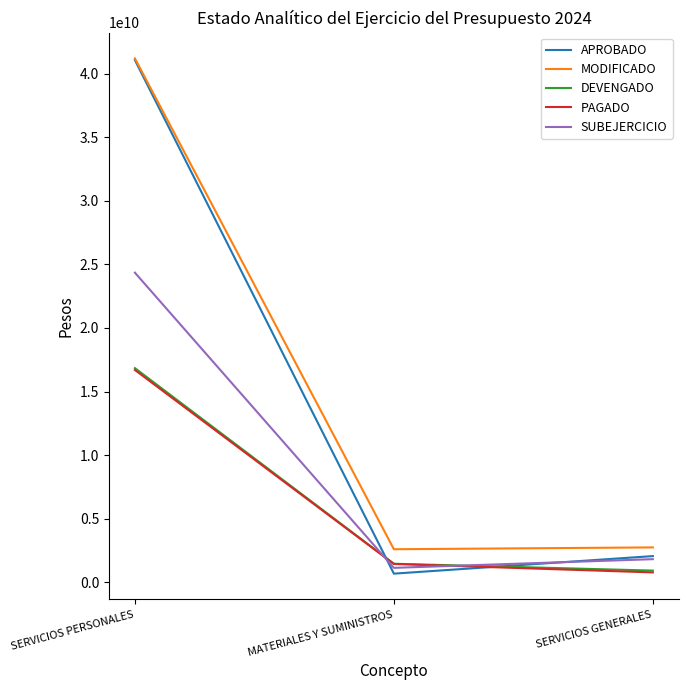

At which category is the sum across all series the highest?

SERVICIOS PERSONALES